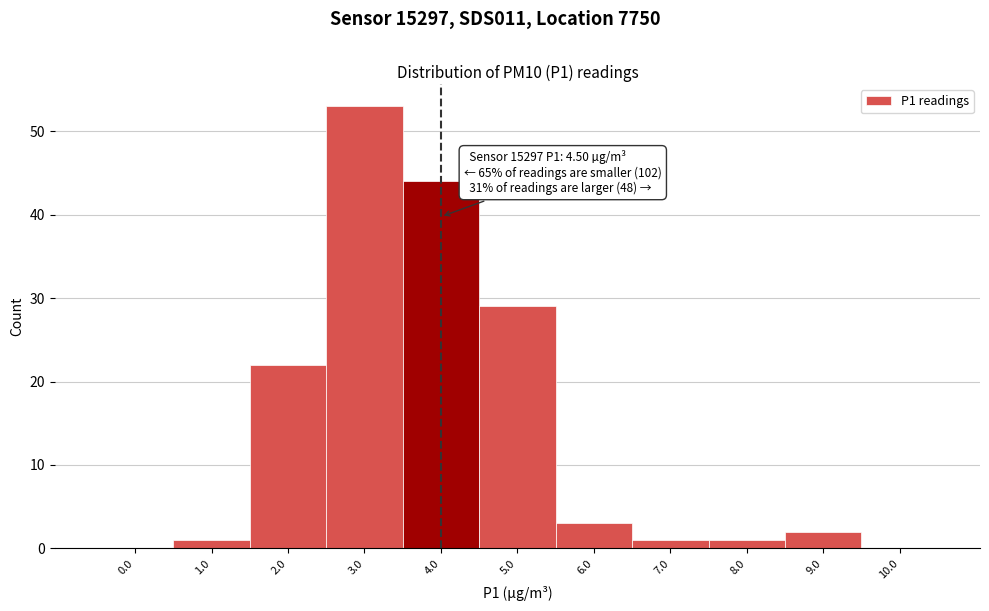

Reading left to right, transcribe all the data shown in this chart.

0.0=0	1.0=1	2.0=22	3.0=53	4.0=44	5.0=29	6.0=3	7.0=1	8.0=1	9.0=2	10.0=0